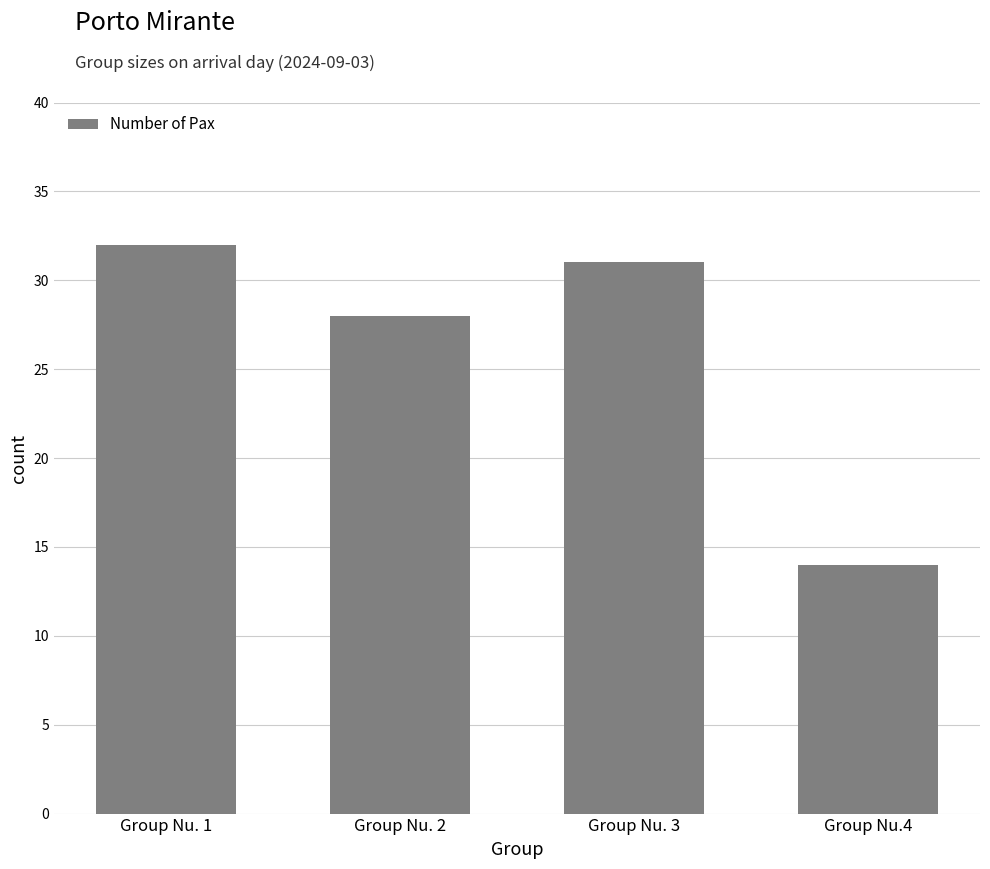

Reading left to right, list all the values displayed in this chart.

32	28	31	14